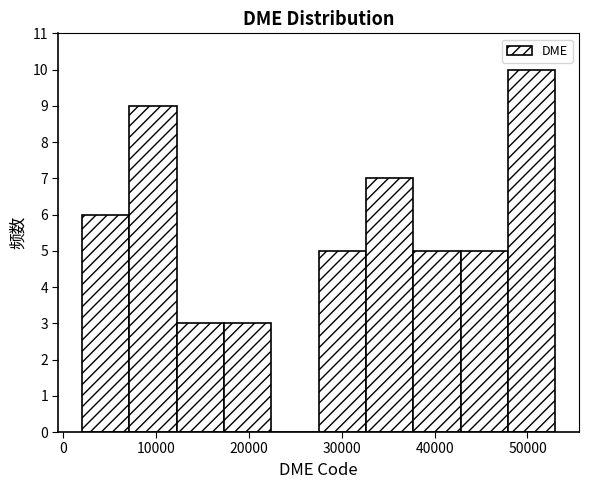

Over which range of the x-axis is the bar tallest?

48000 to 53000